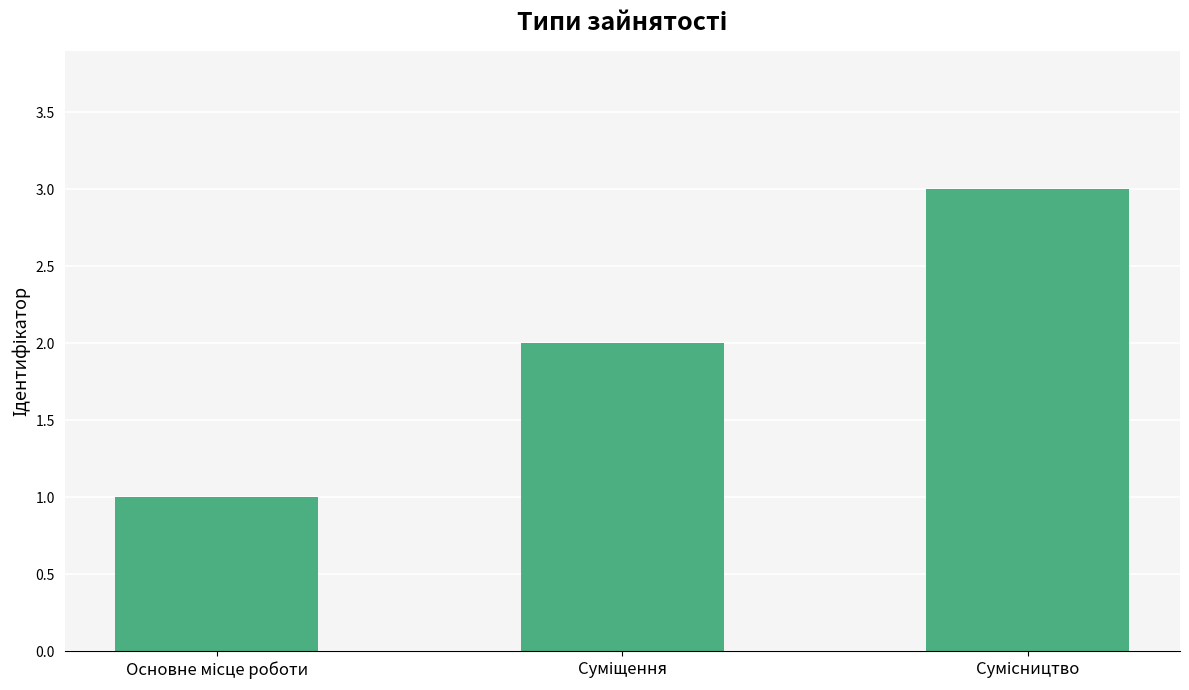

What is the difference between the maximum and minimum values?

2